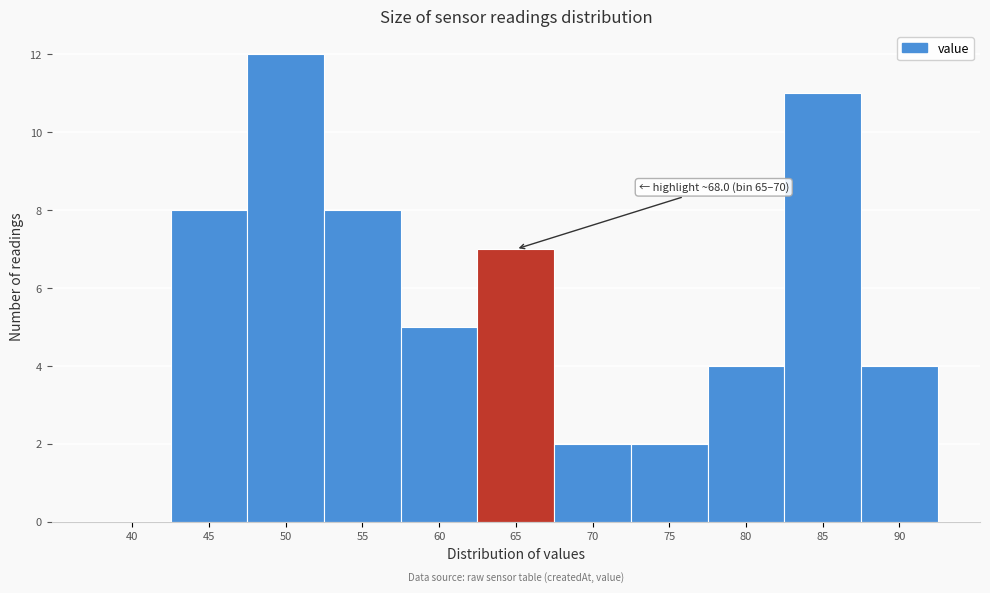

Reading left to right, what are all the values shown in this chart?

40=0	45=8	50=12	55=8	60=5	65=7	70=2	75=2	80=4	85=11	90=4